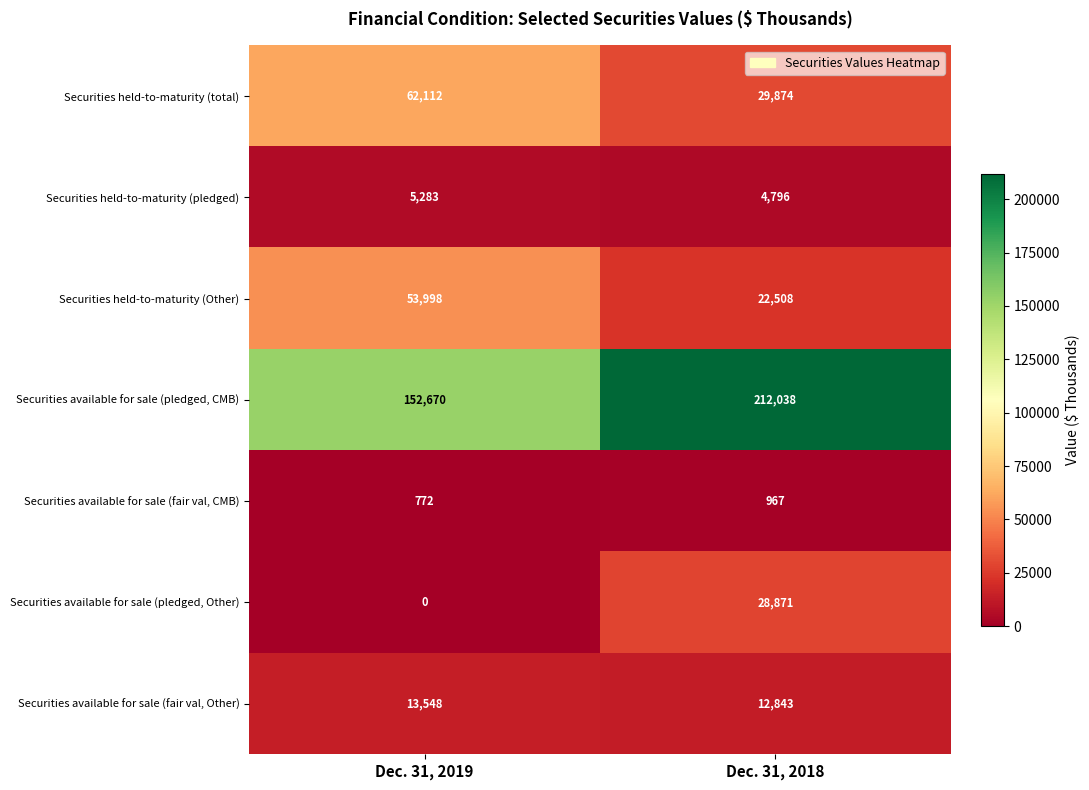

What is the total value across all series at Dec. 31, 2018?

311897